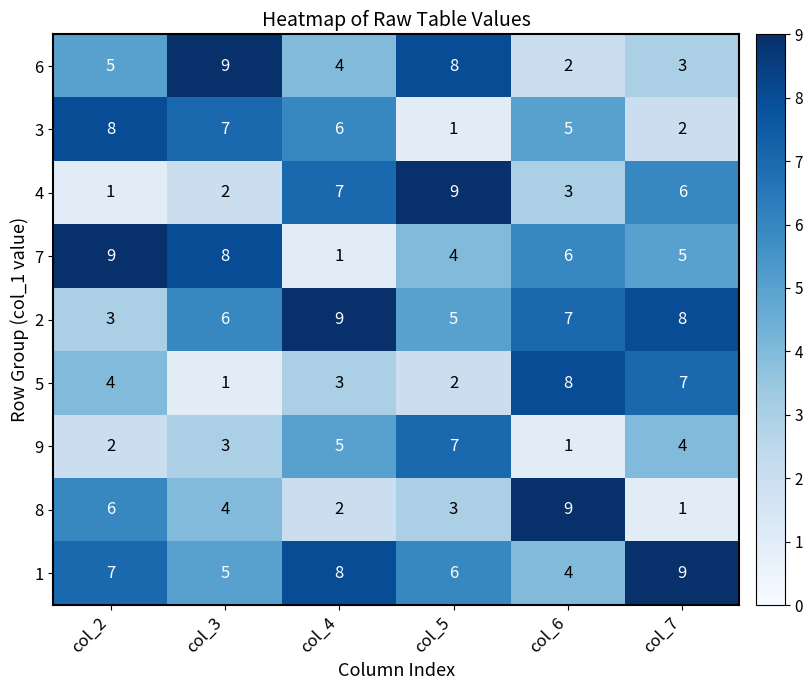

What is the lowest value of the 1 series?

4